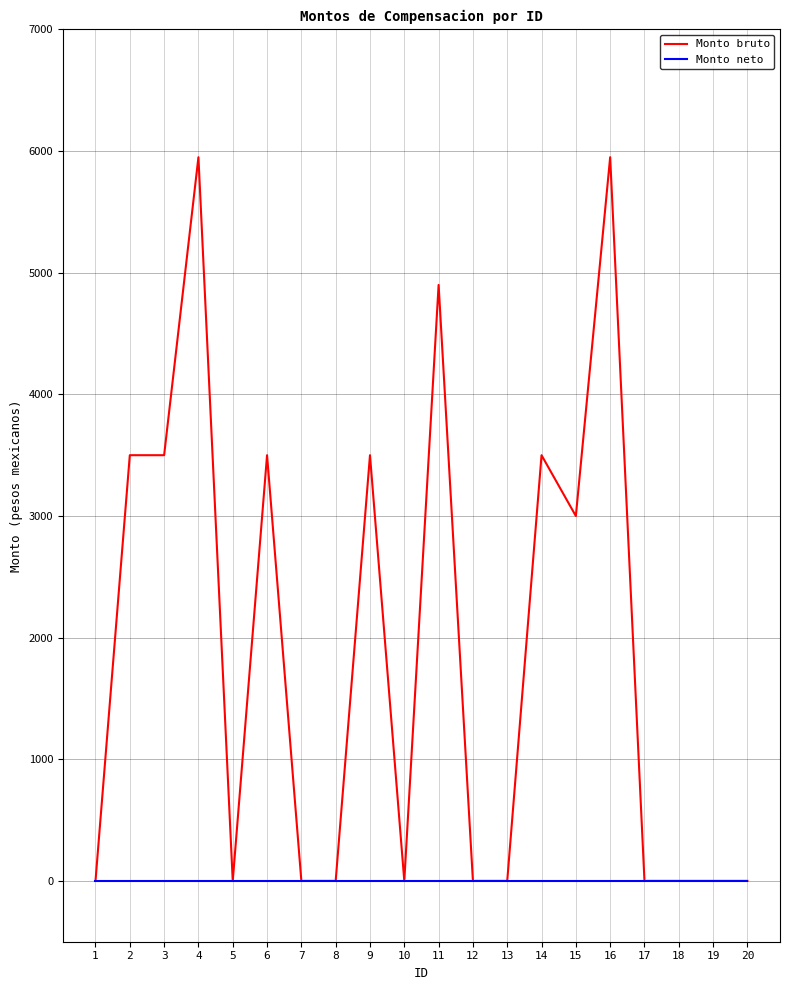

Rank the series by their average value, from lowest to highest.

Monto neto, Monto bruto